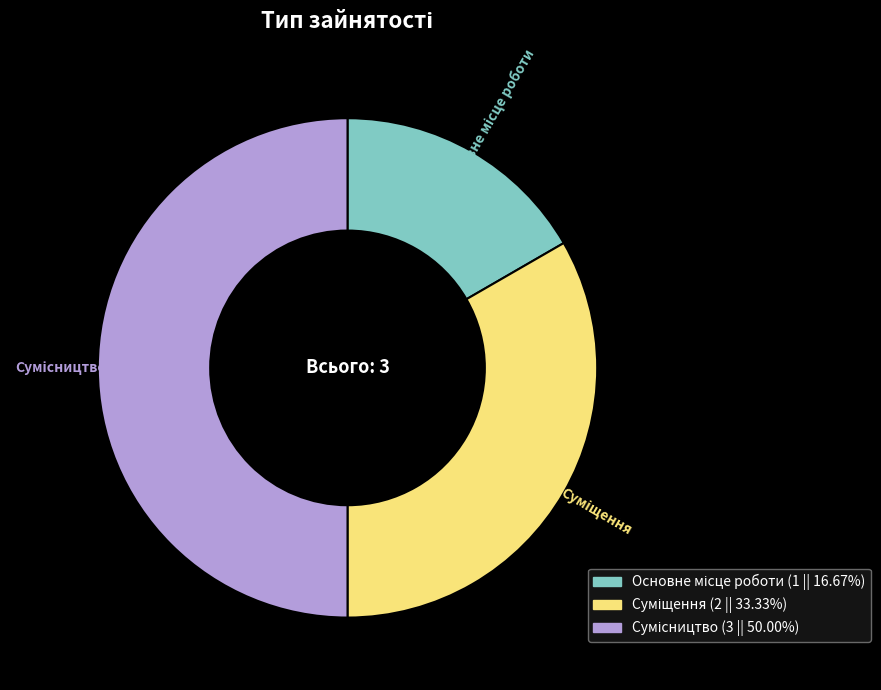

To the nearest percent, what percentage of the pie is Суміщення?

33%